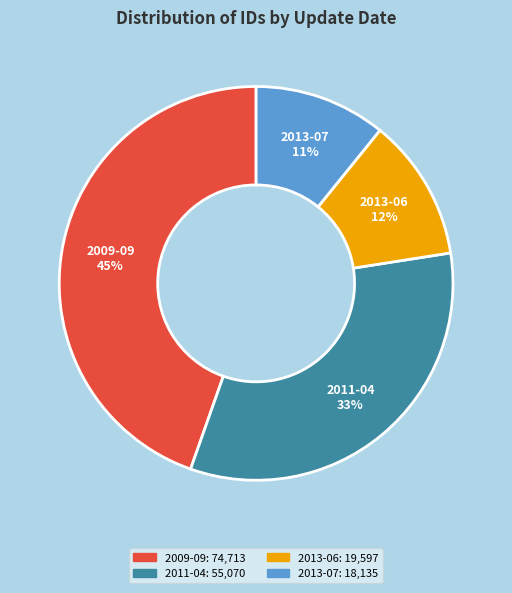

To the nearest percent, what is the difference between the largest and smallest slice percentages?

34%